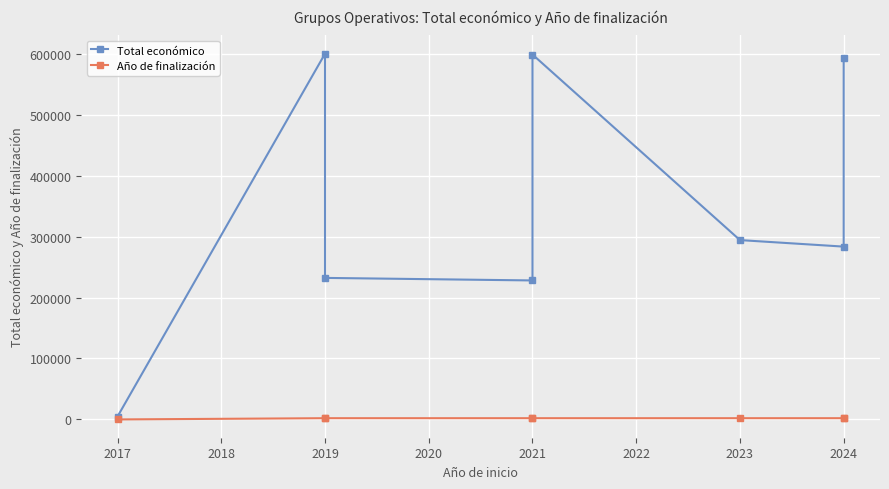

True or false: Total económico and Año de finalización cross at least once.

False